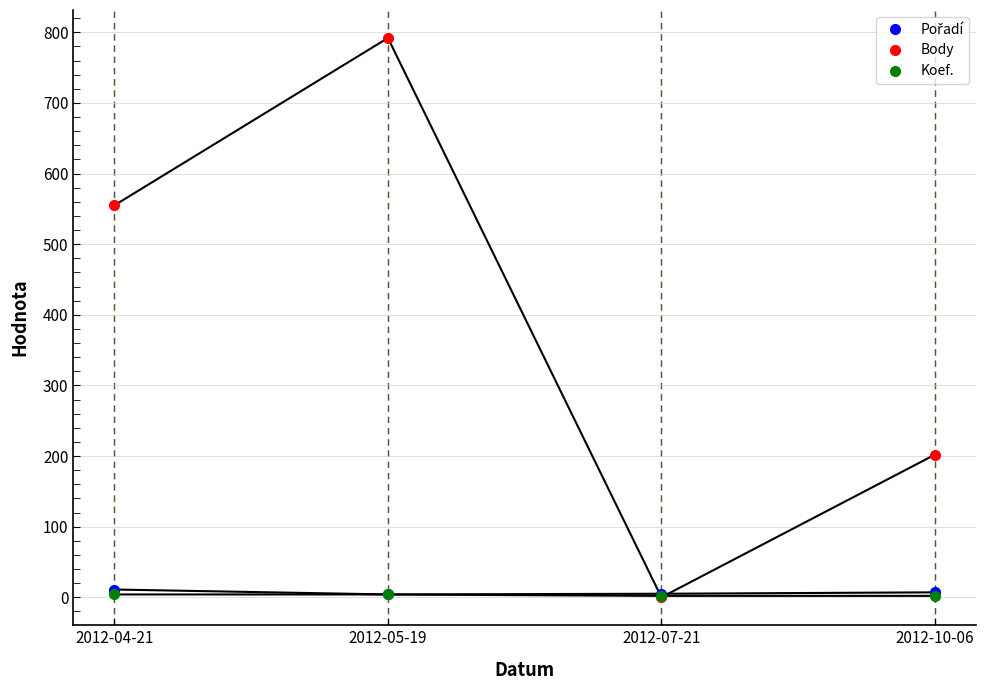

How many intersections are there between Body and Koef.?

2